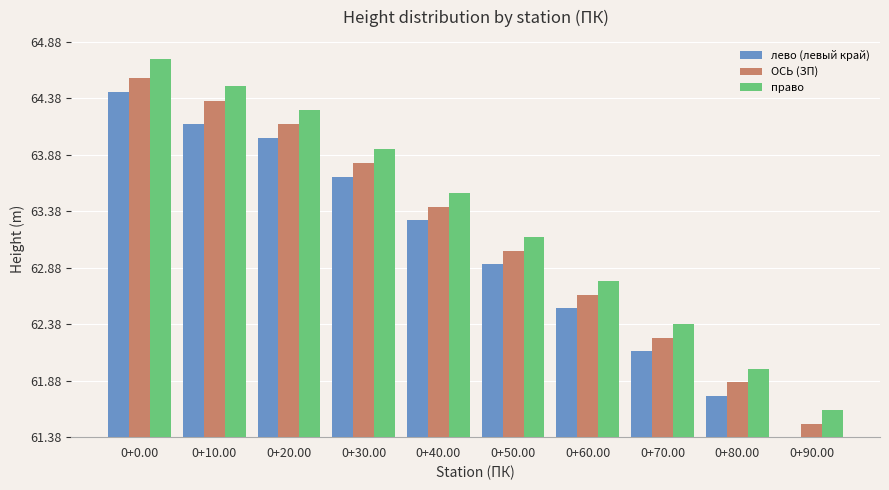

Where is ОСЬ (ЗП) nearest to the value 1?

0+70.00